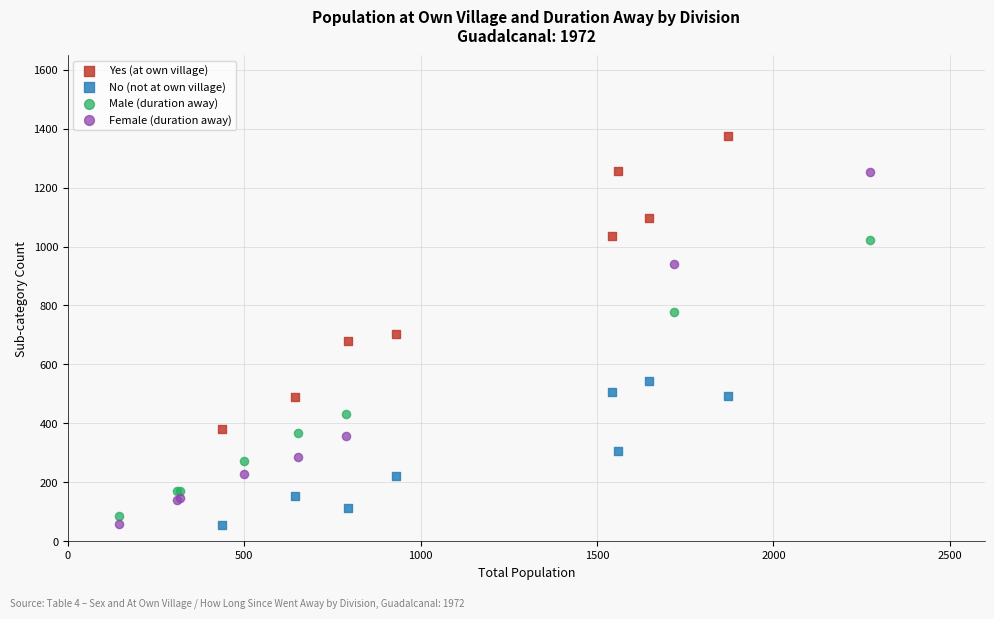

Which series contains the highest Y value?

Yes (at own village)